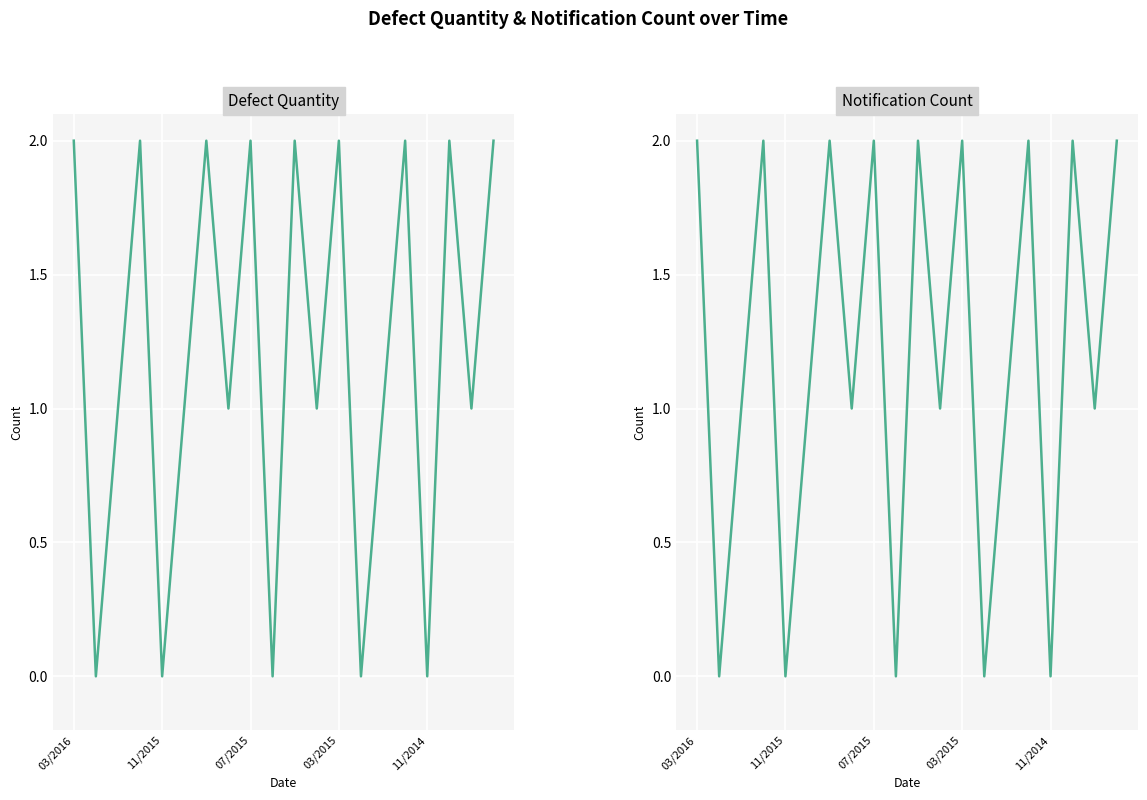

Which series has the widest spread of values?

Defect Quantity